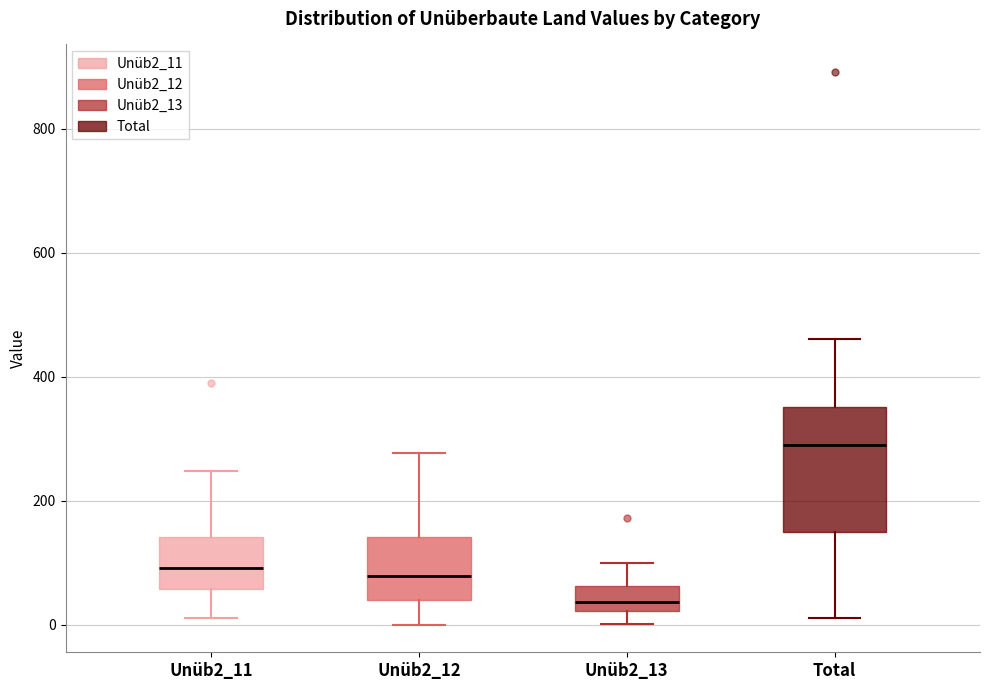

Reading left to right, transcribe this box plot: for each box, give where its median line is, the range the box spans, and where its two whiskers end, as read against the y-axis. The values are not printed on the chart, so give them approximately, as read against the axis.

Unüb2_11: median 100, box 60 to 140, whiskers 20 to 240
Unüb2_12: median 80, box 40 to 140, whiskers 0 to 280
Unüb2_13: median 40, box 20 to 60, whiskers 0 to 100
Total: median 280, box 140 to 360, whiskers 20 to 460